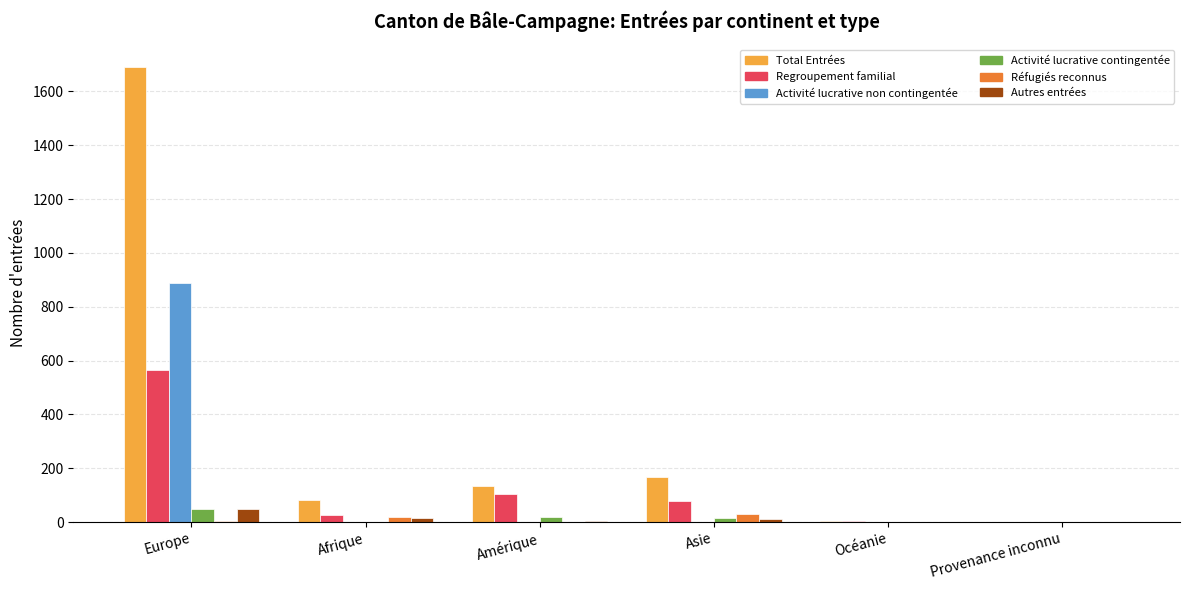

The Activité lucrative contingentée series shows 19 at Amérique. True or false?

True